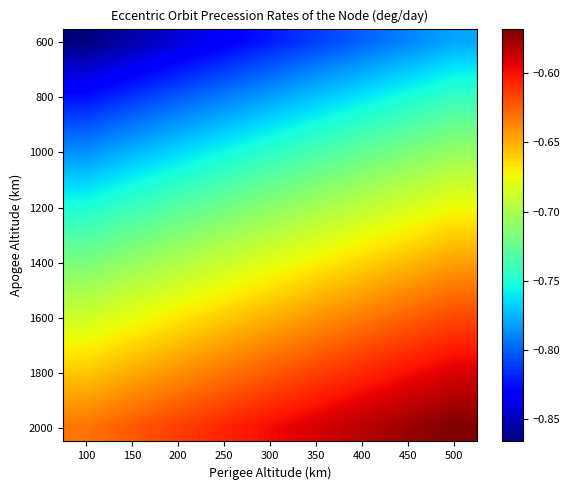

Count the number of data series in this chart.

15